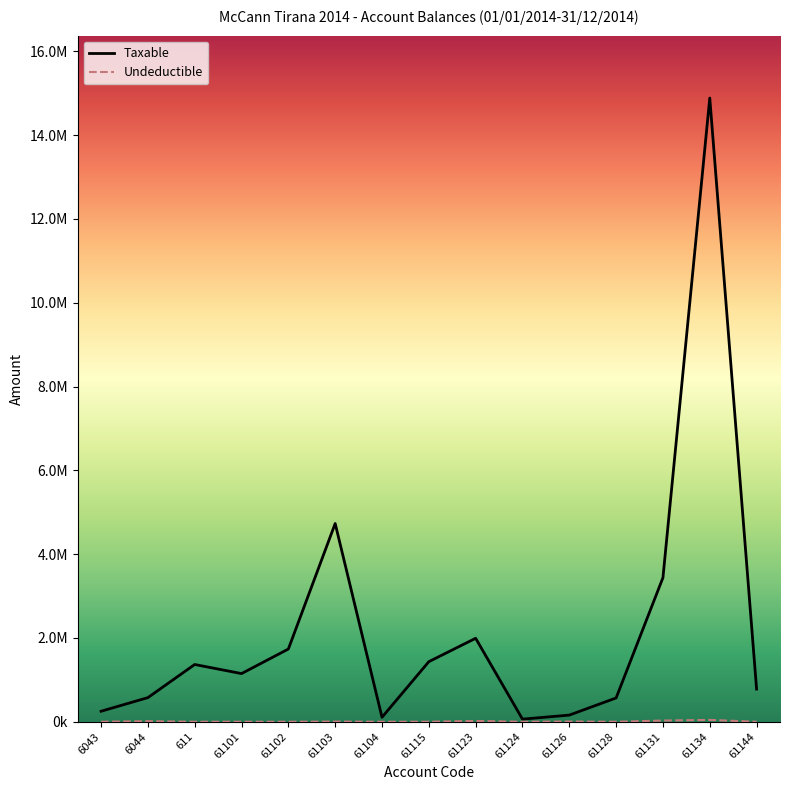

The value of Undeductible at 61115 is 348.2. True or false?

False